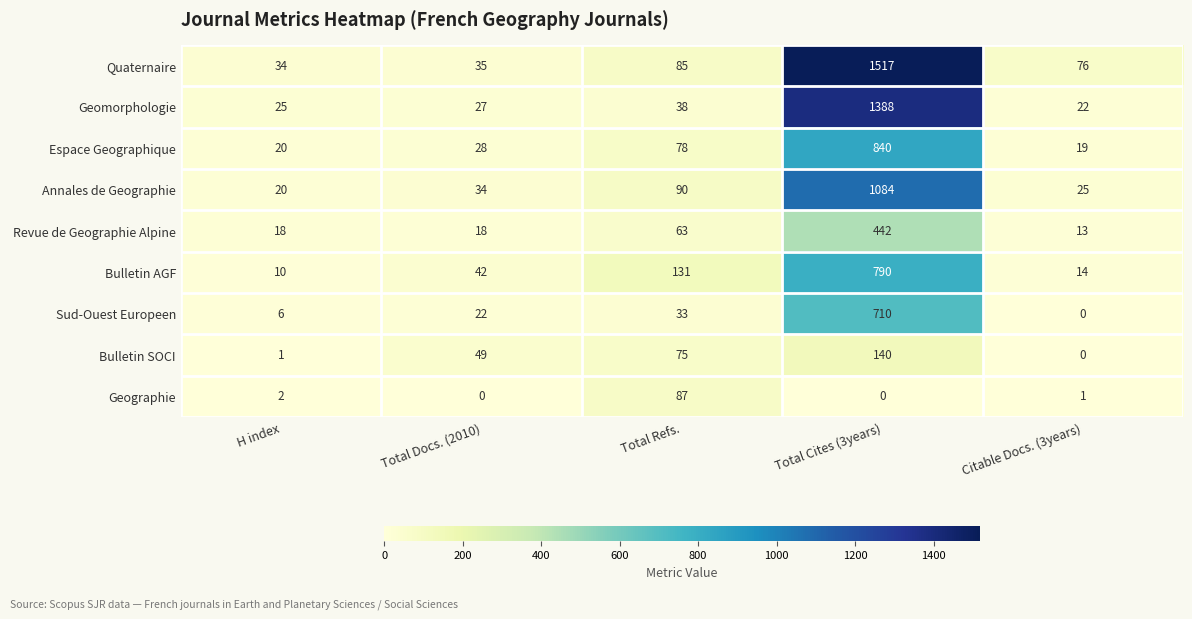

Which series has the widest spread of values?

Quaternaire